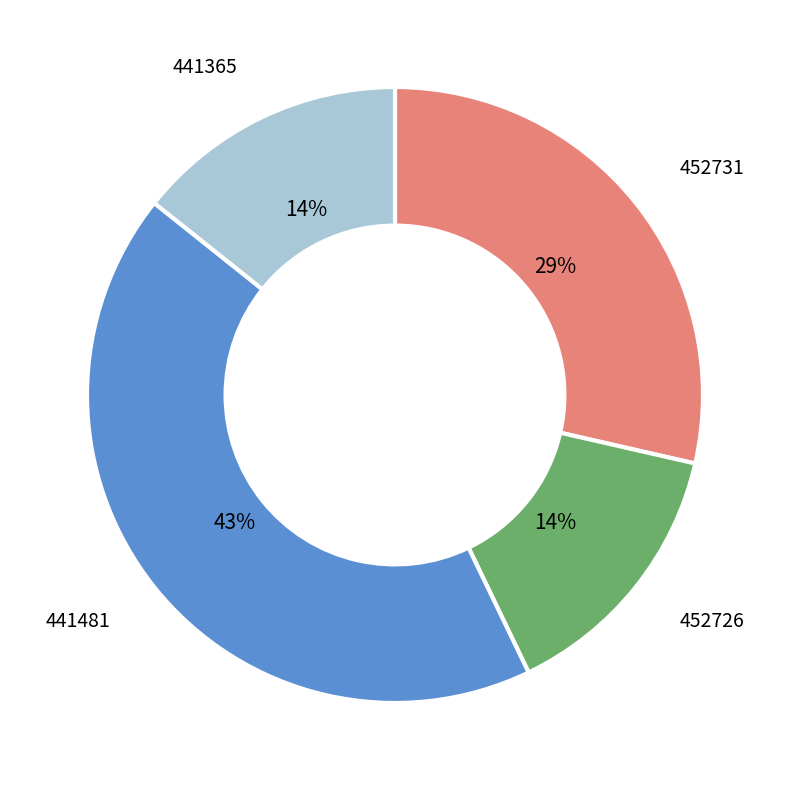

Is it true that 452731 is 20% of the pie?

False